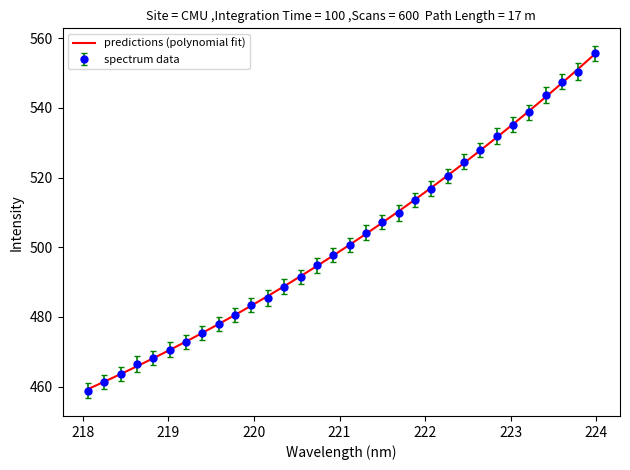

Which series has the largest range (max minus min)?

spectrum data